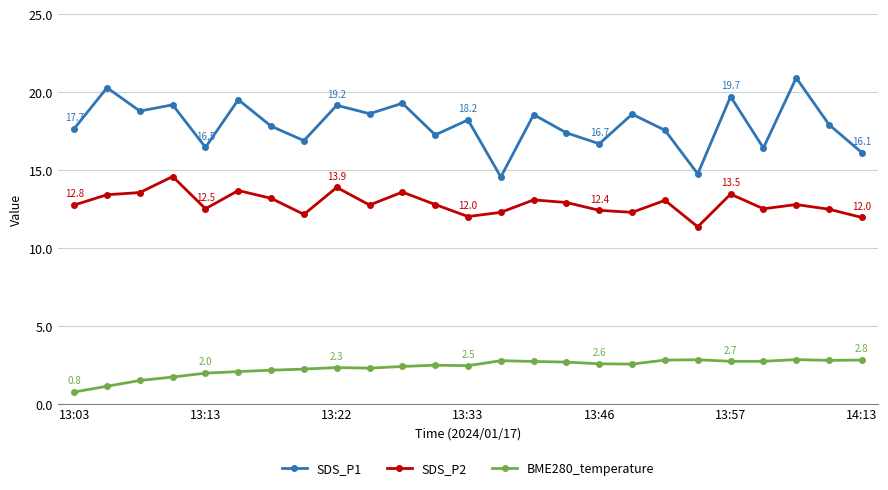

What is the sum of all SDS_P1 values?

448.6